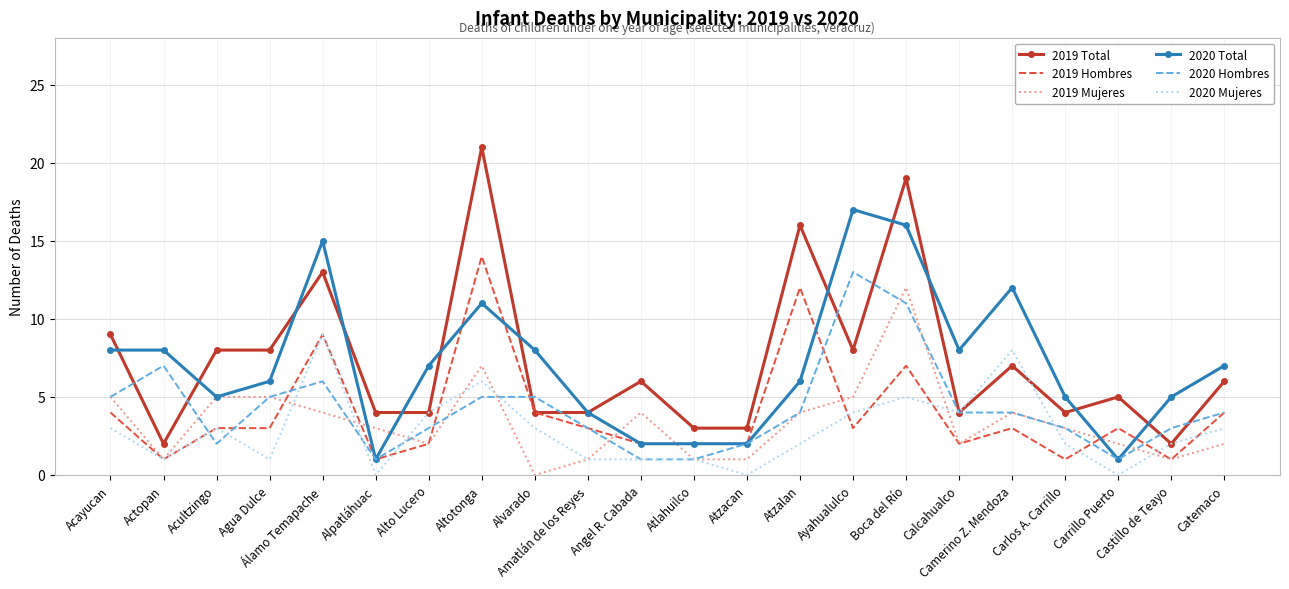

The value of 2019 Total at Carrillo Puerto is 8. True or false?

False